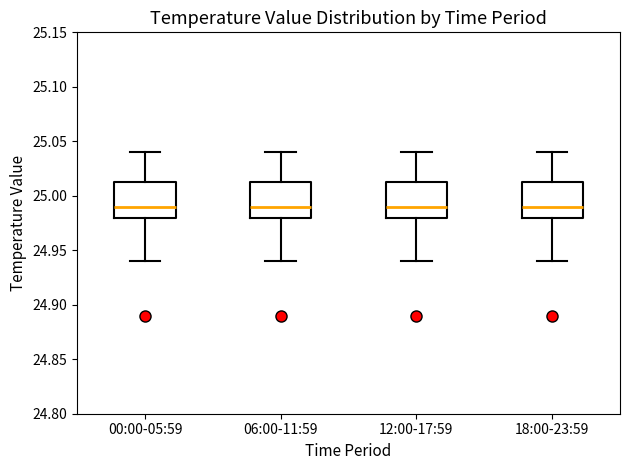

Reading left to right, read every box against the y-axis: the position of its median line, the range the box covers, and the ends of its whiskers. The values are not printed on the chart, so give them approximately, as read against the axis.

00:00-05:59: median 24.990, box 24.980 to 25.015, whiskers 24.940 to 25.040
06:00-11:59: median 24.990, box 24.980 to 25.015, whiskers 24.940 to 25.040
12:00-17:59: median 24.990, box 24.980 to 25.015, whiskers 24.940 to 25.040
18:00-23:59: median 24.990, box 24.980 to 25.015, whiskers 24.940 to 25.040